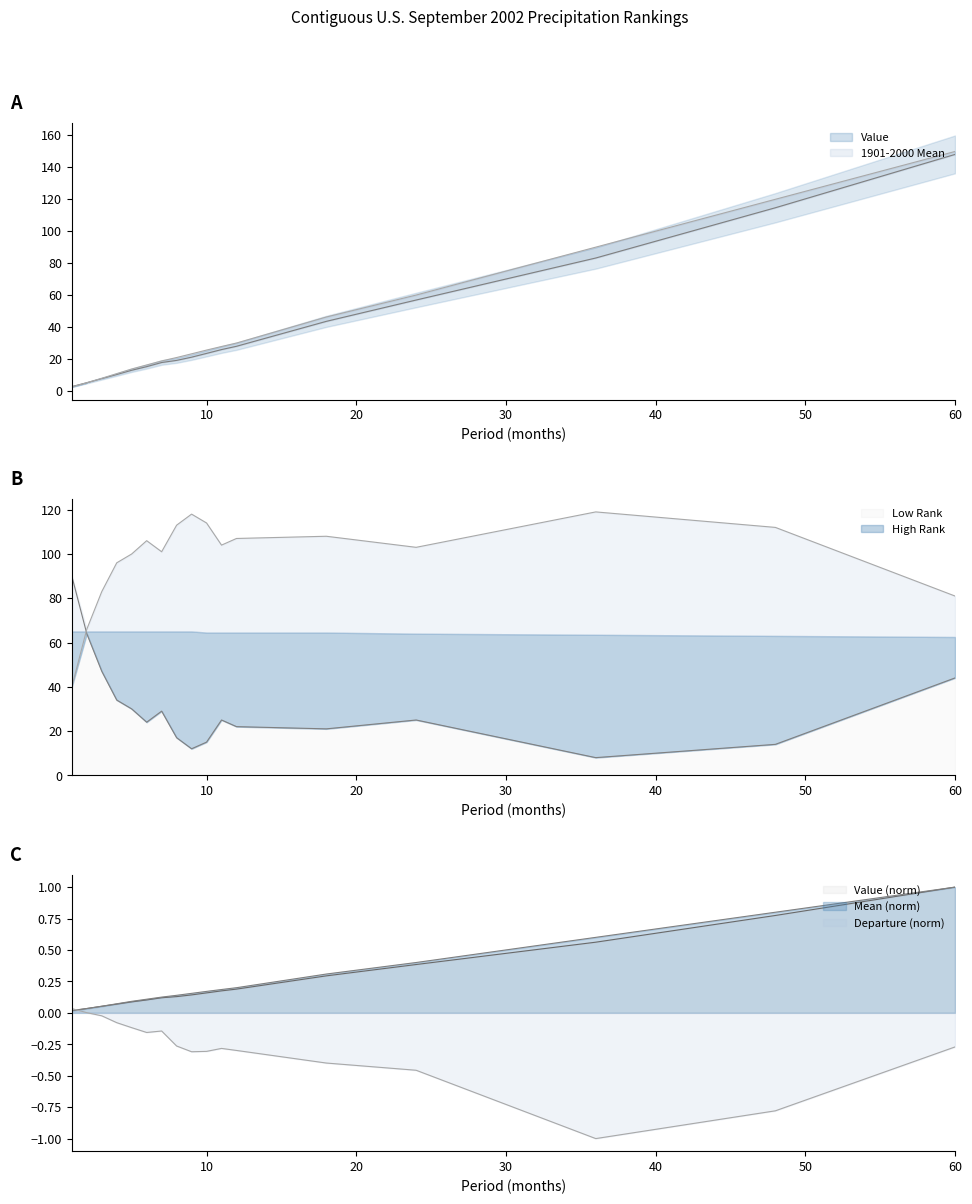

What is the maximum value shown in the chart?

147.8